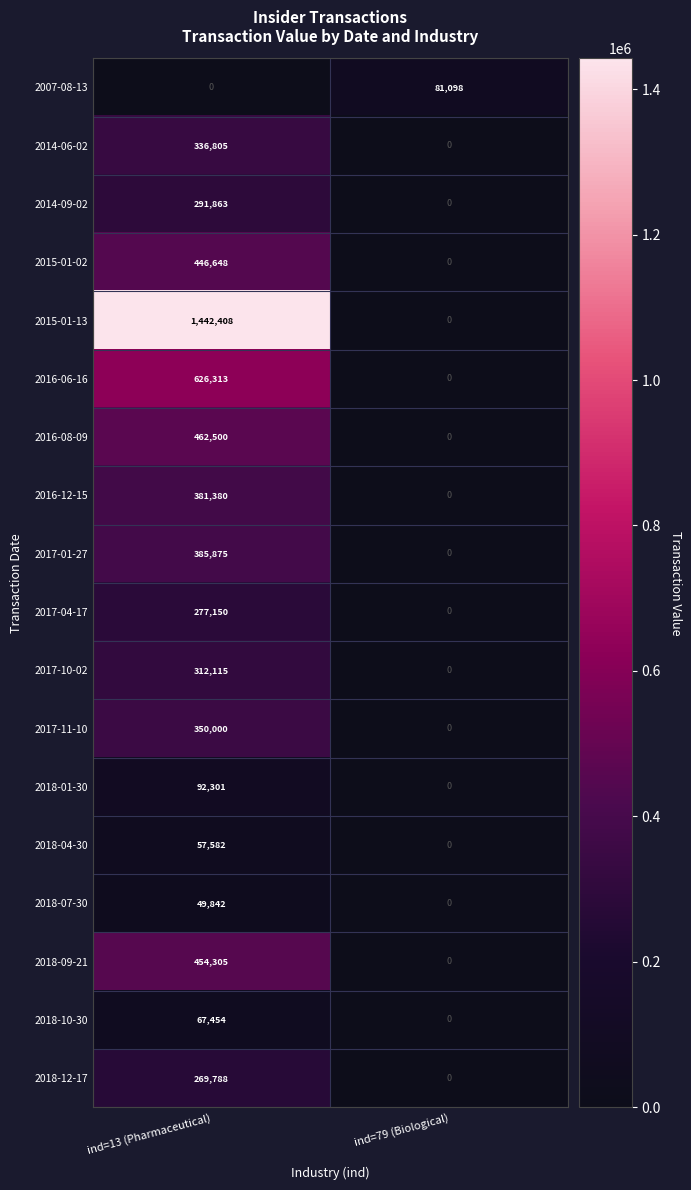

How many data points does each series have?

2